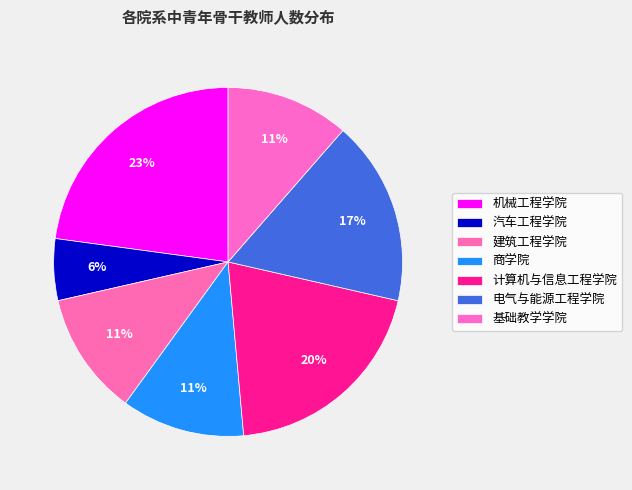

Which slice is the smallest?

汽车工程学院